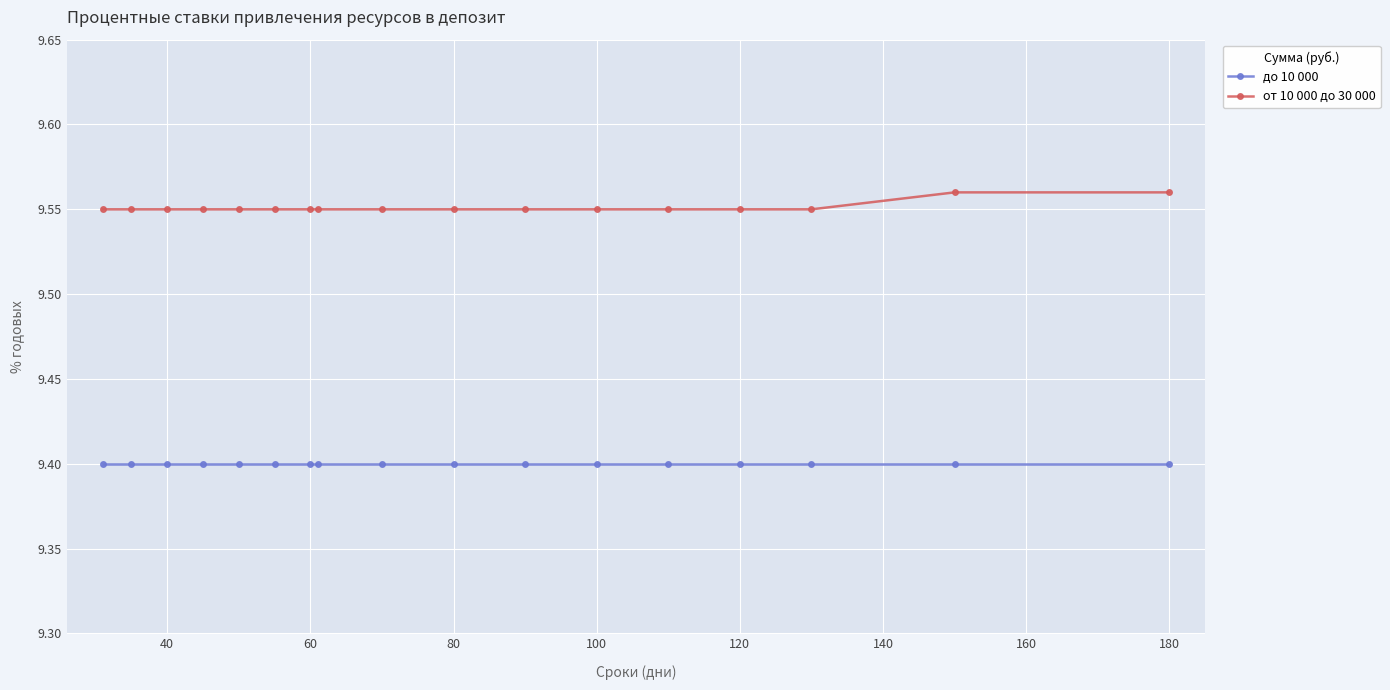

Rank the series by their average value, from highest to lowest.

от 10 000 до 30 000, до 10 000